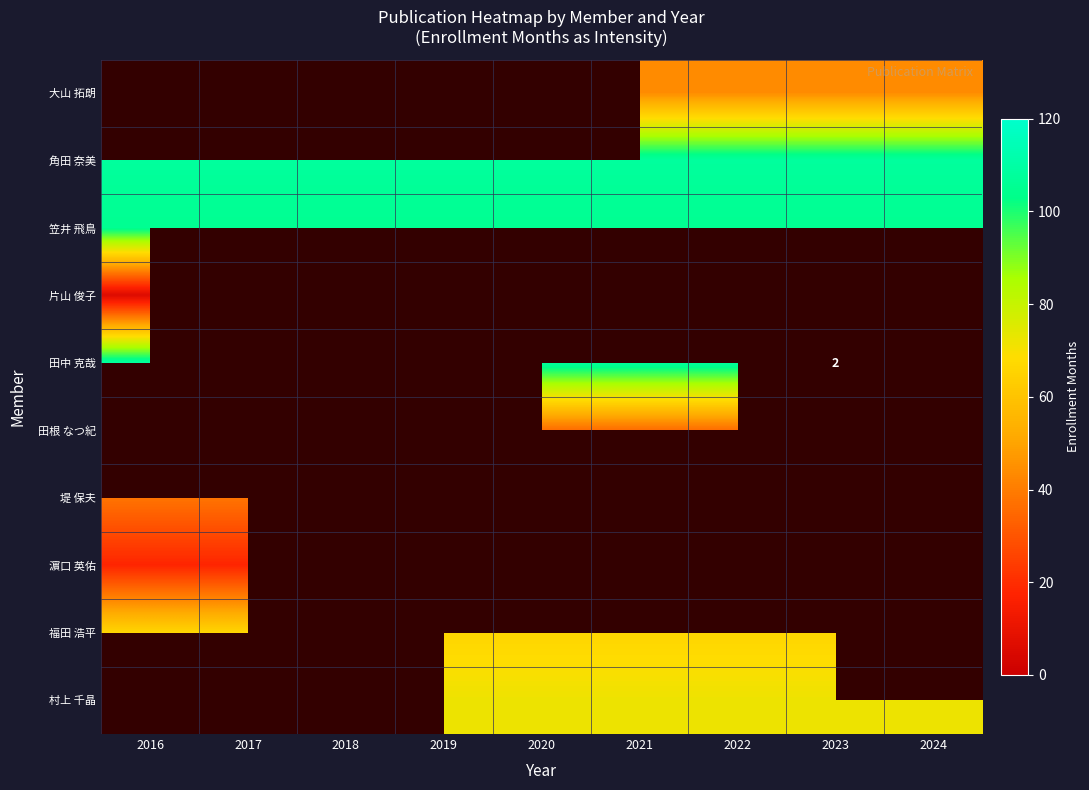

At which label is 角田 奈美 closest to 108?

2016